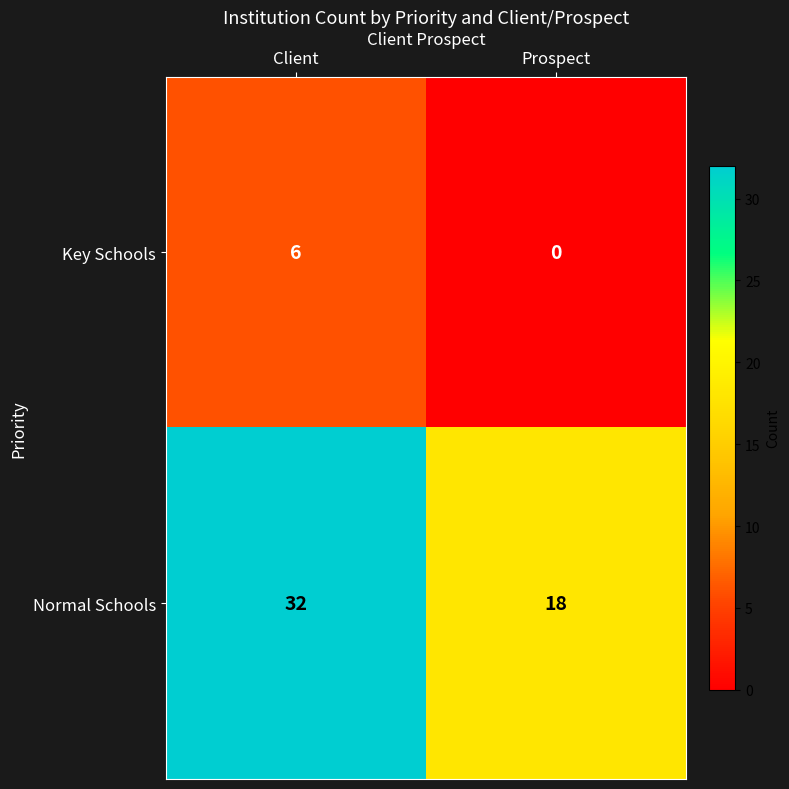

What is the average value of the Normal Schools series?

25